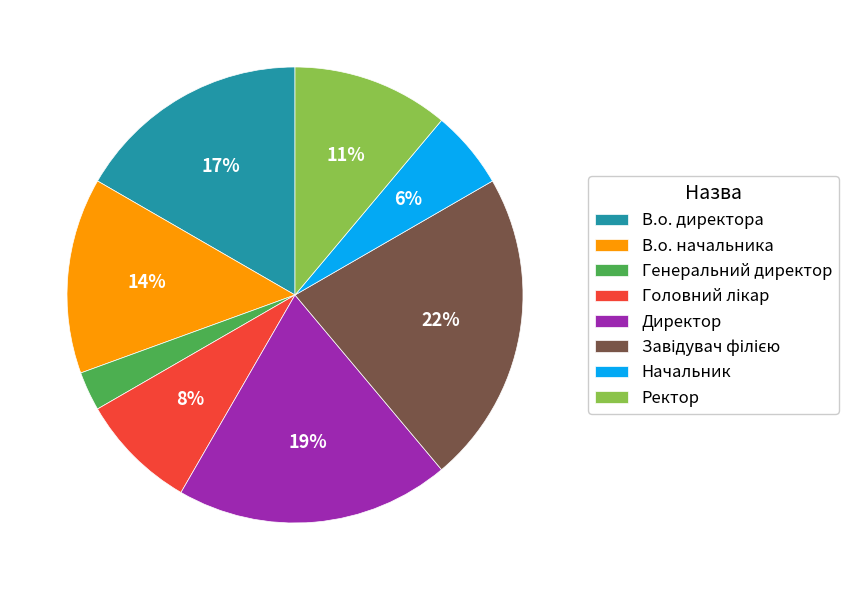

What percentage is the Генеральний директор slice, to the nearest percent?

3%